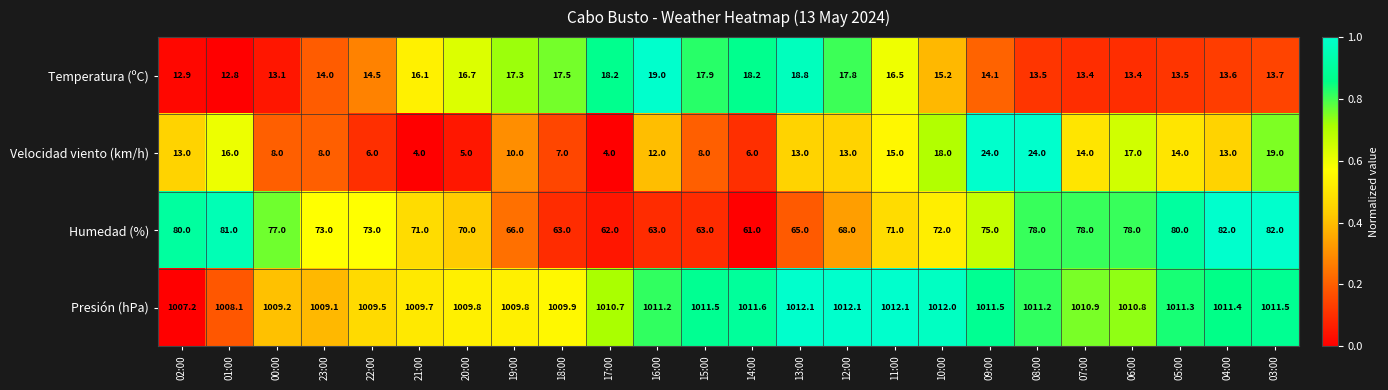

What is the minimum value shown in the chart?

4.0